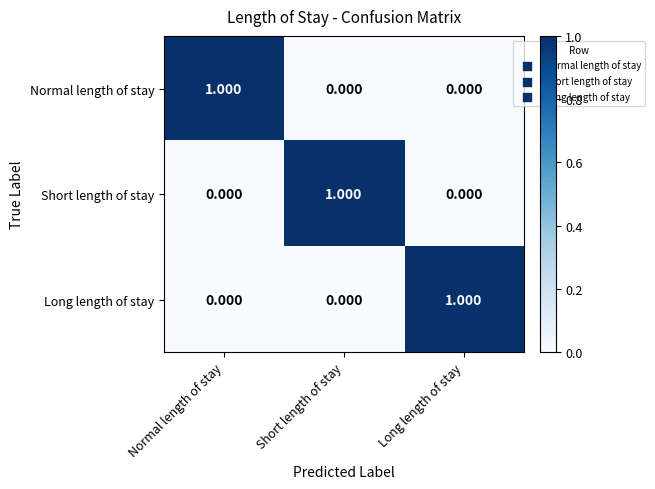

Which category has the highest value in the Normal length of stay series?

Normal length of stay